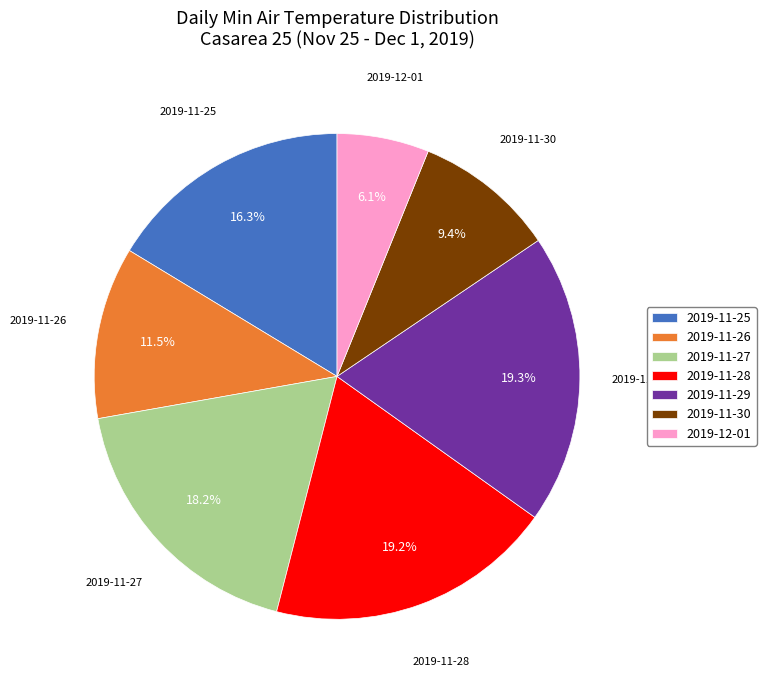

Is it true that 2019-11-25 is 16% of the pie?

True